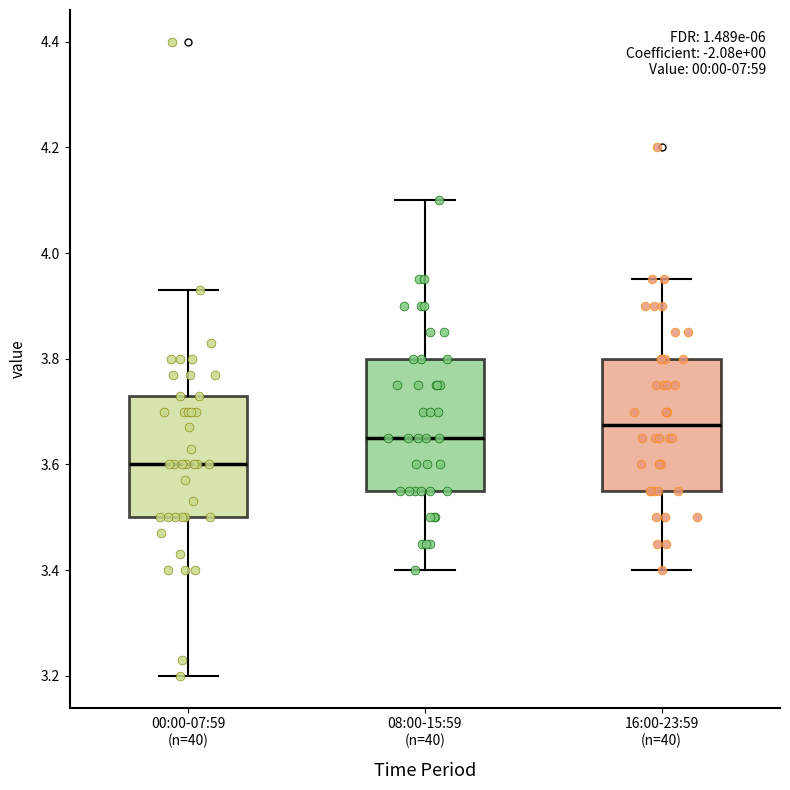

Reading left to right, transcribe this box plot: for each box, give where its median line is, the range the box spans, and where its two whiskers end, as read against the y-axis. The values are not printed on the chart, so give them approximately, as read against the axis.

00:00-07:59 (n=40): median 3.60, box 3.50 to 3.74, whiskers 3.20 to 3.94
08:00-15:59 (n=40): median 3.66, box 3.56 to 3.80, whiskers 3.40 to 4.10
16:00-23:59 (n=40): median 3.68, box 3.56 to 3.80, whiskers 3.40 to 3.96